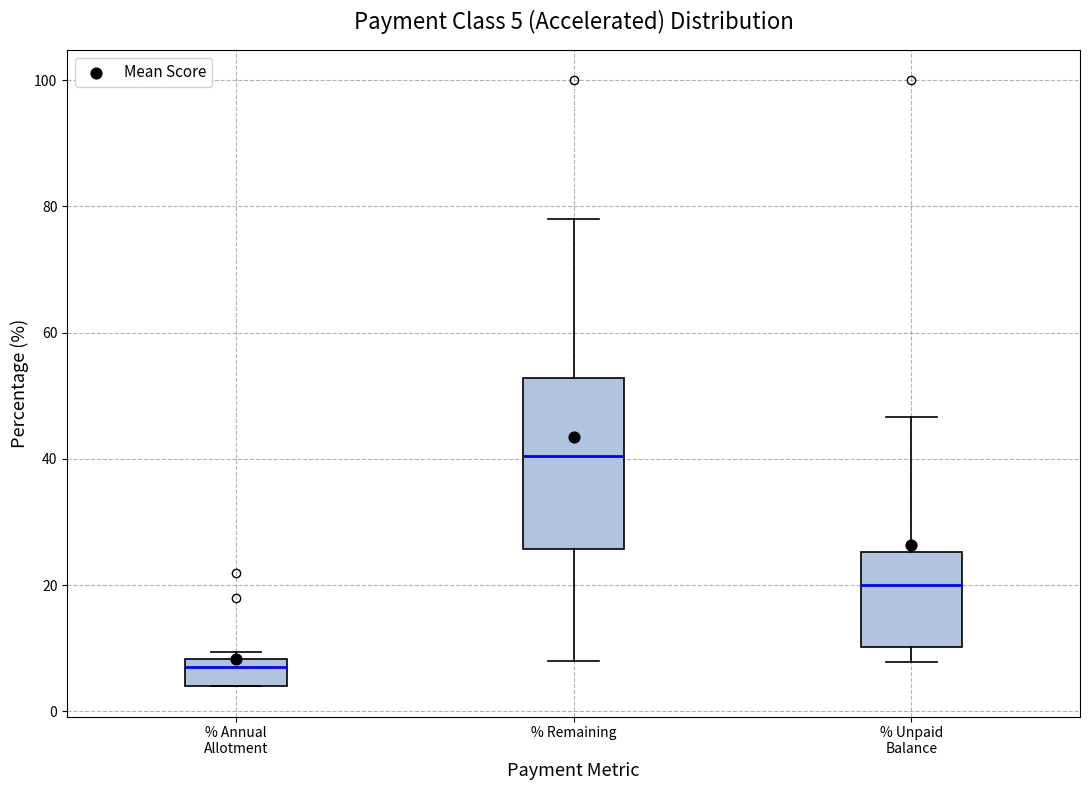

Comparing the boxes themselves (not the whiskers), which one is the tallest?

% Remaining